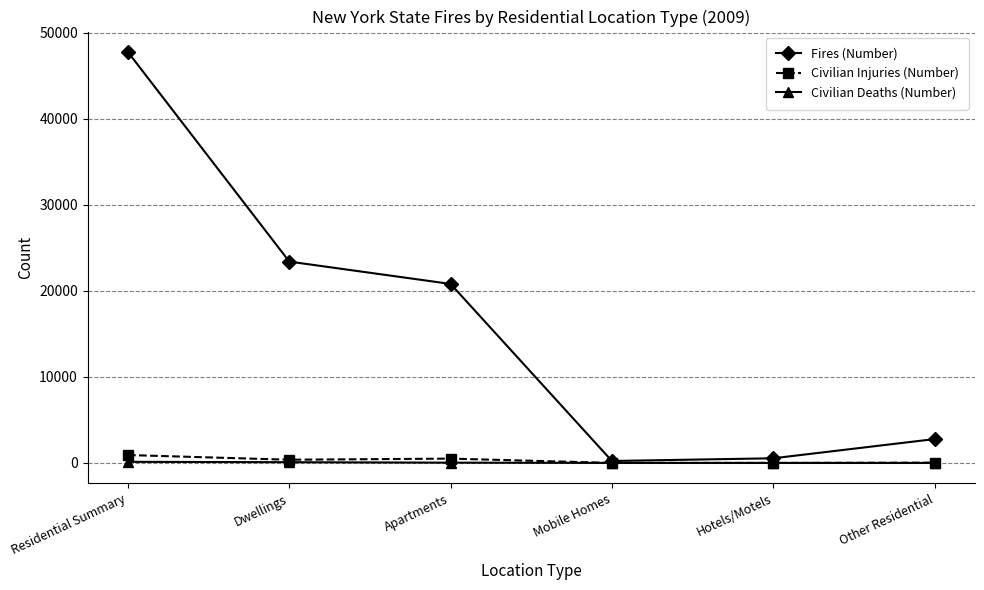

Which series has the widest spread of values?

Fires (Number)